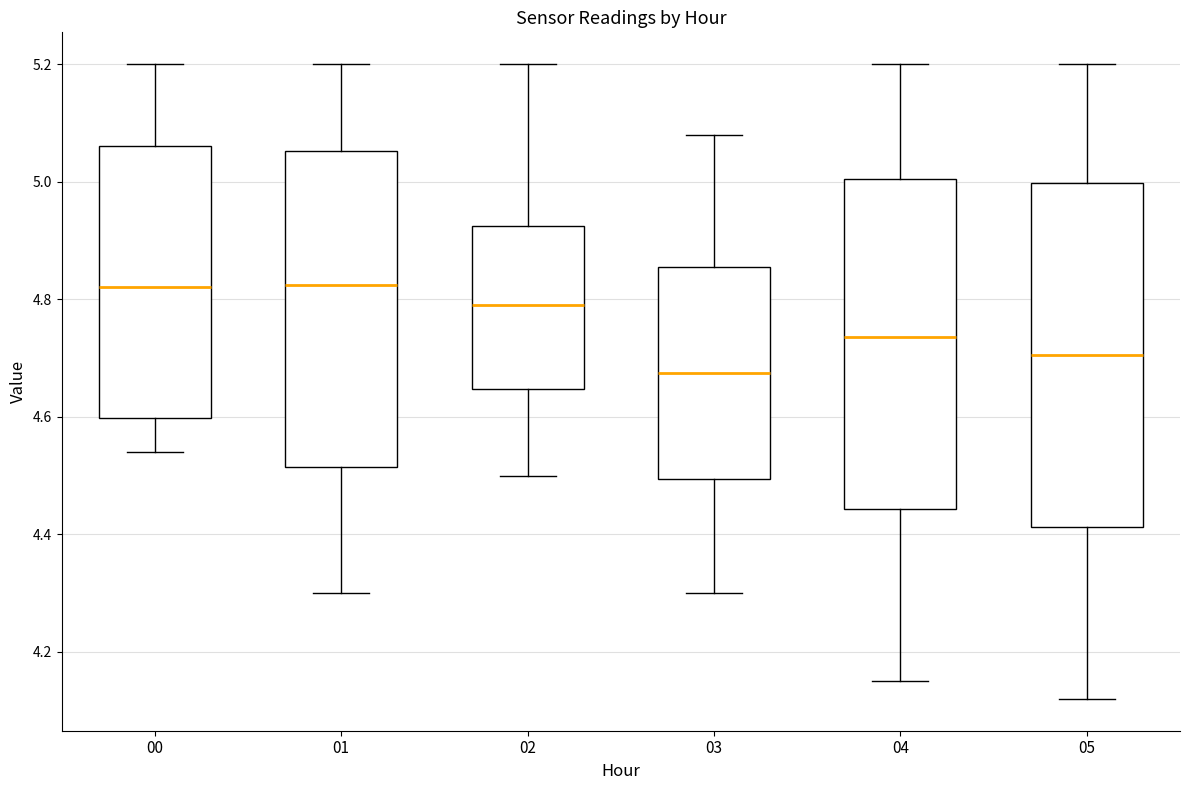

Reading left to right, transcribe this box plot: for each box, give where its median line is, the range the box spans, and where its two whiskers end, as read against the y-axis. The values are not printed on the chart, so give them approximately, as read against the axis.

00: median 4.82, box 4.60 to 5.06, whiskers 4.54 to 5.20
01: median 4.82, box 4.52 to 5.06, whiskers 4.30 to 5.20
02: median 4.80, box 4.64 to 4.92, whiskers 4.50 to 5.20
03: median 4.68, box 4.50 to 4.86, whiskers 4.30 to 5.08
04: median 4.74, box 4.44 to 5.00, whiskers 4.16 to 5.20
05: median 4.70, box 4.42 to 5.00, whiskers 4.12 to 5.20